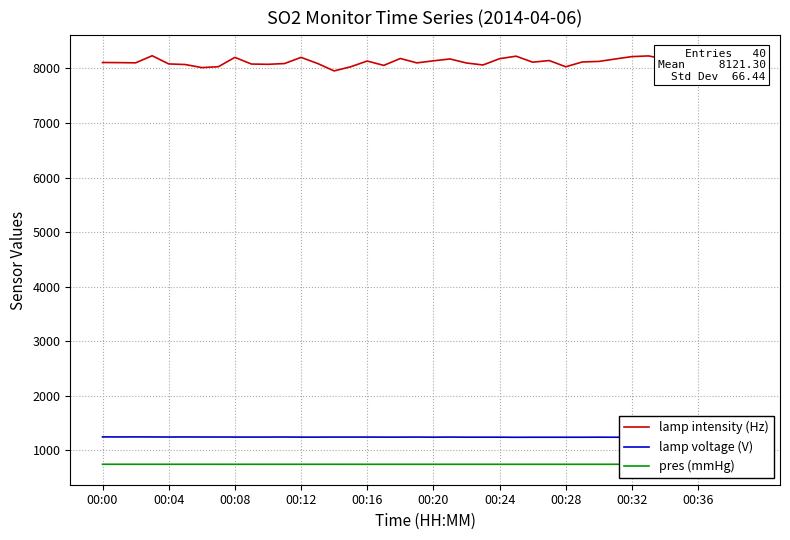

What is the total value across all series at 37?

10070.5